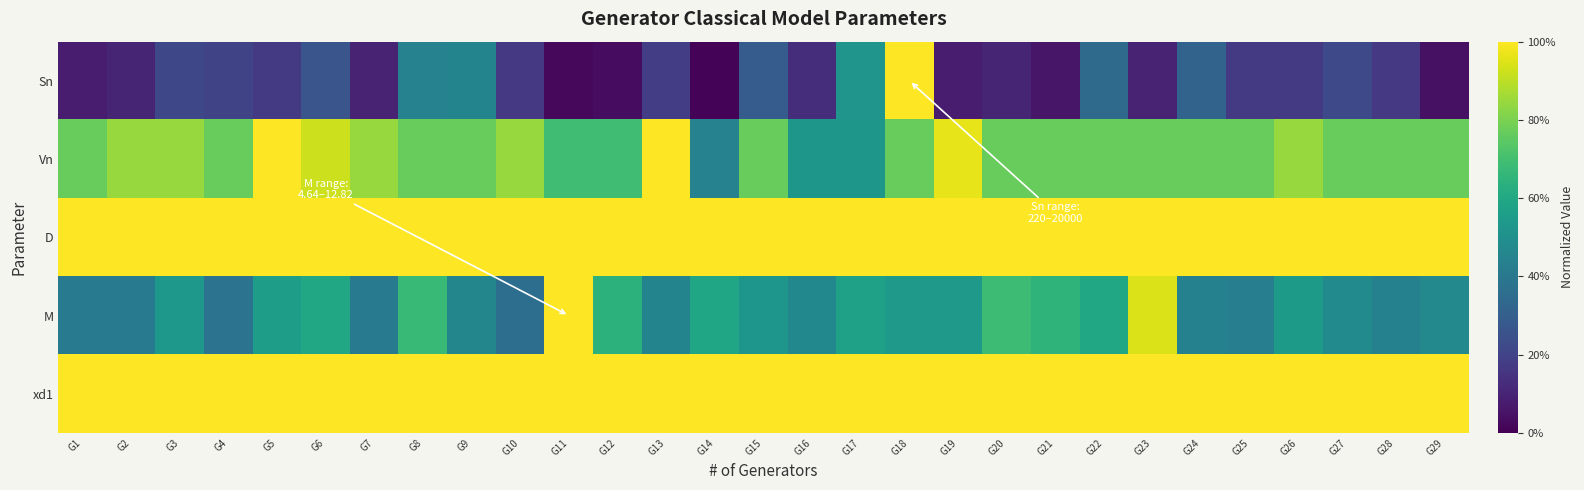

Which series has the largest range (max minus min)?

Sn